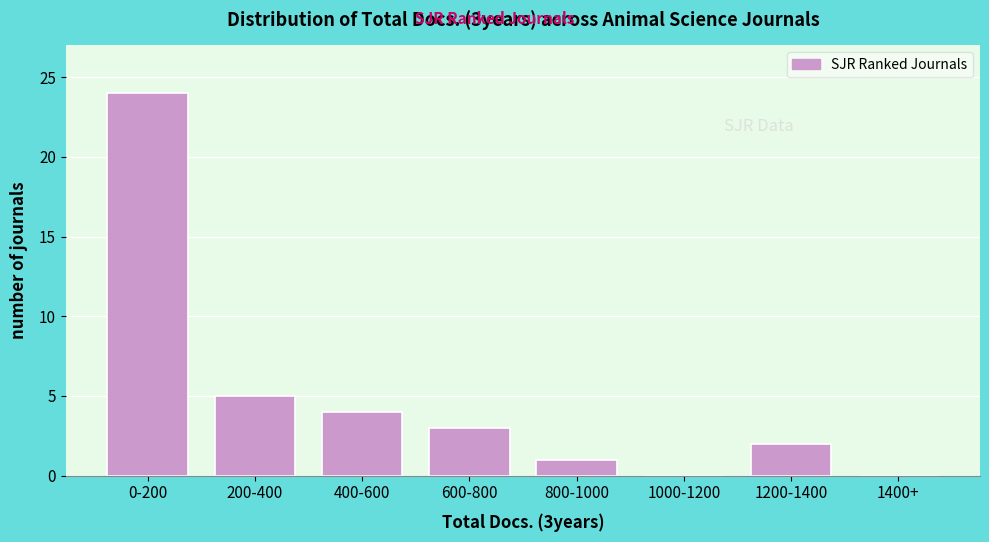

Reading left to right, extract all data points from this chart.

0-200=24	200-400=5	400-600=4	600-800=3	800-1000=1	1000-1200=0	1200-1400=2	1400+=0